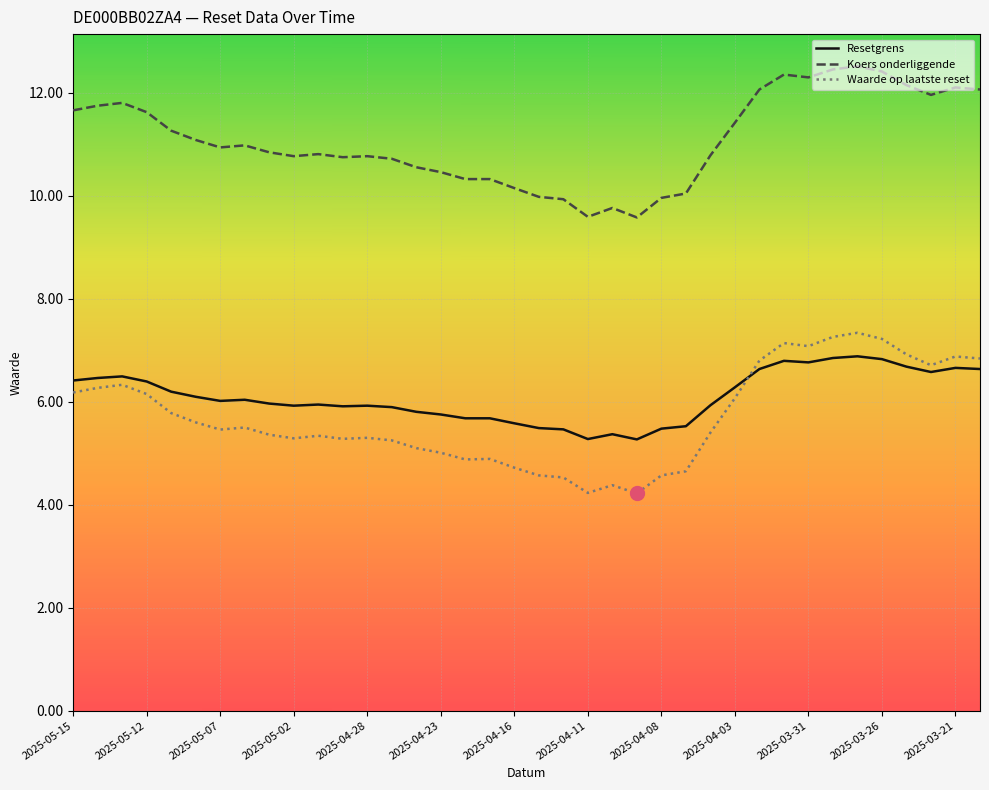

How many distinct data groups are displayed?

3